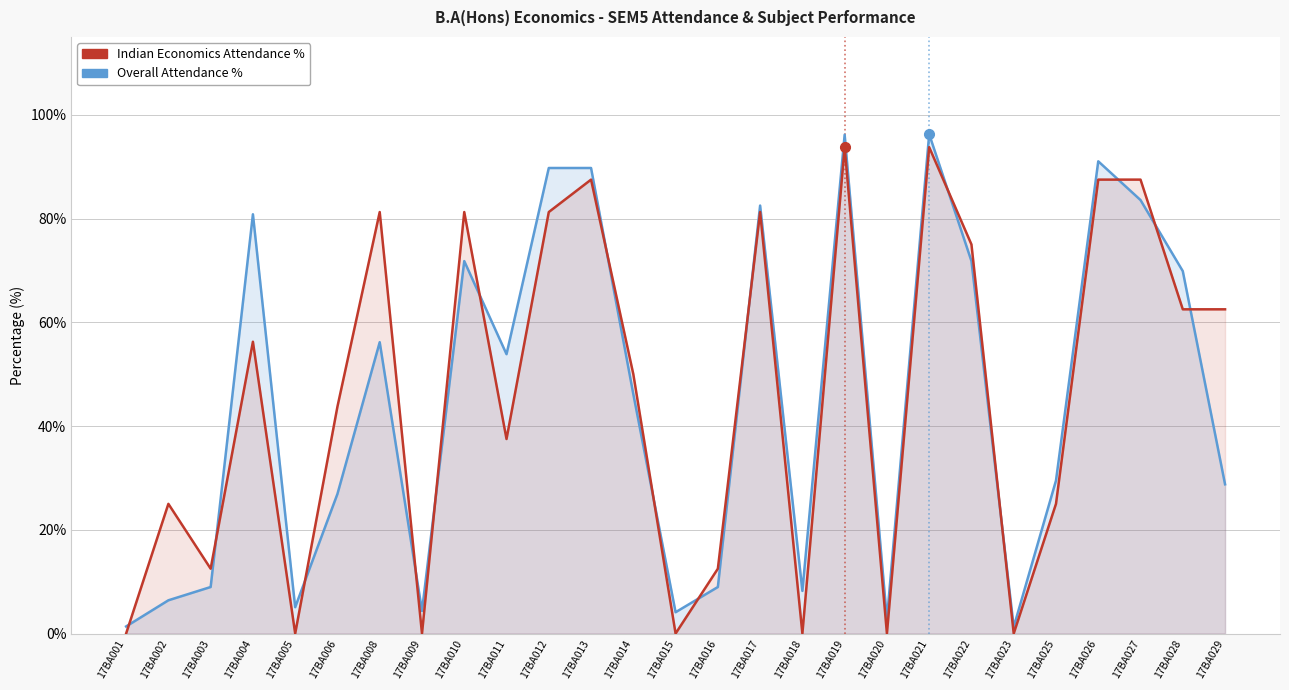

What is the difference between the maximum and minimum values in the Indian Eco % series?

93.8